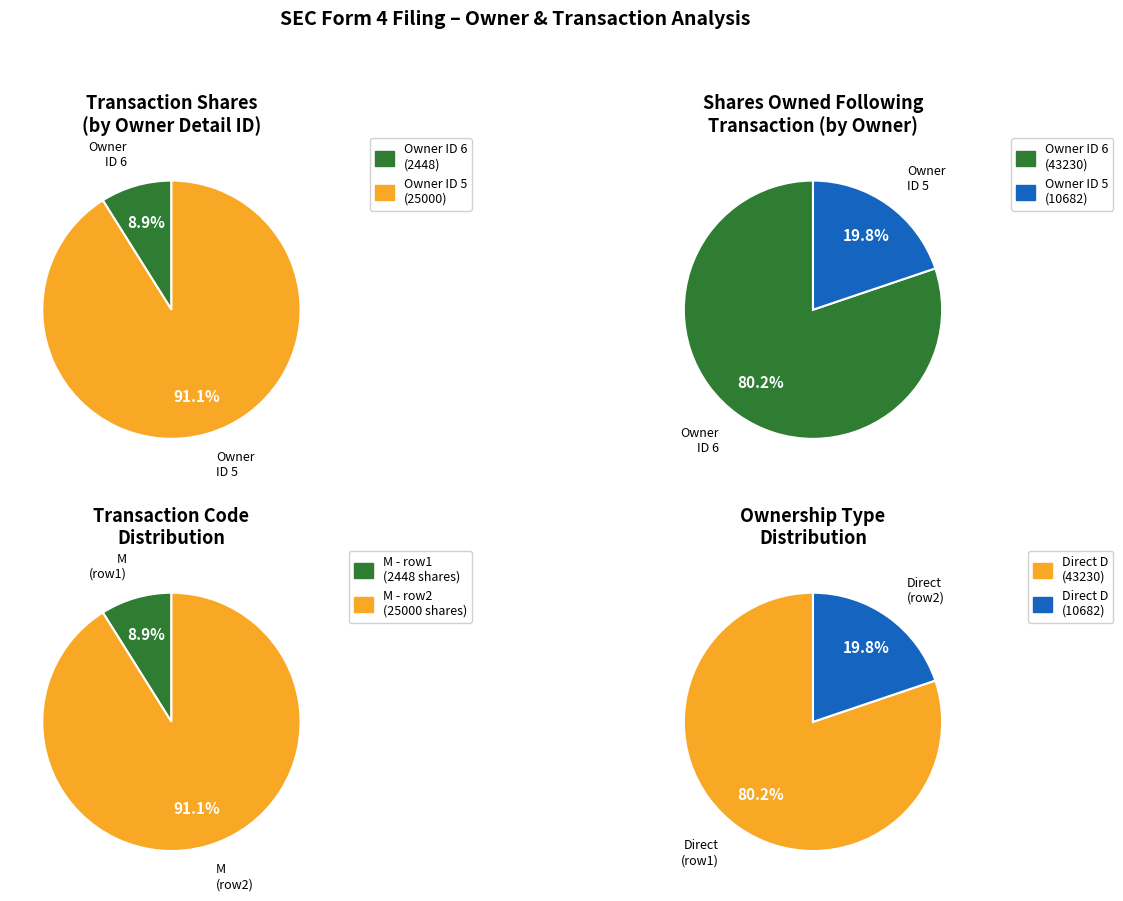

Do 1 and 0 together represent more than half of the pie?

Yes